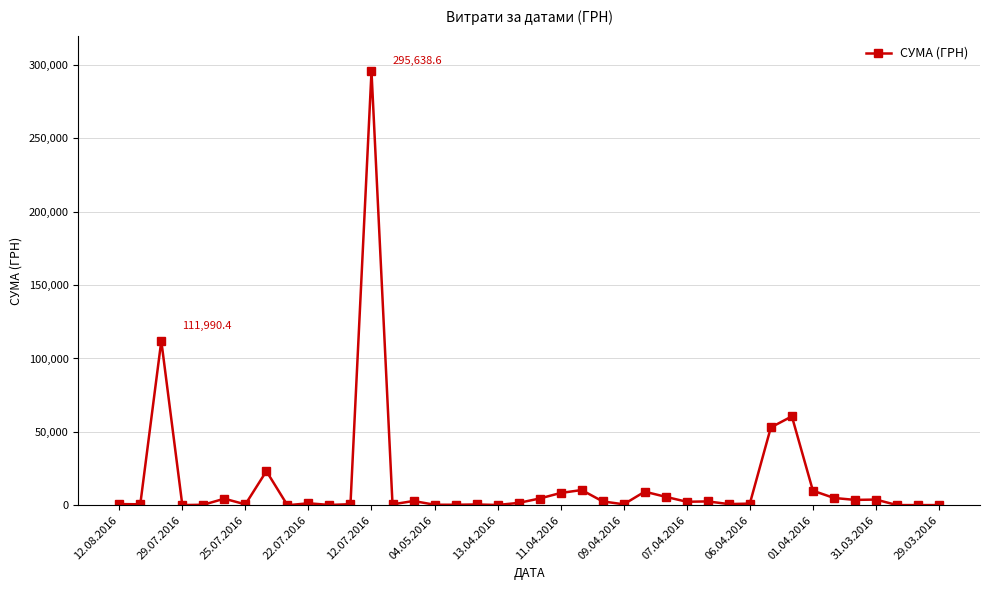

True or false: the data has more than 2 interior local peaks.

True